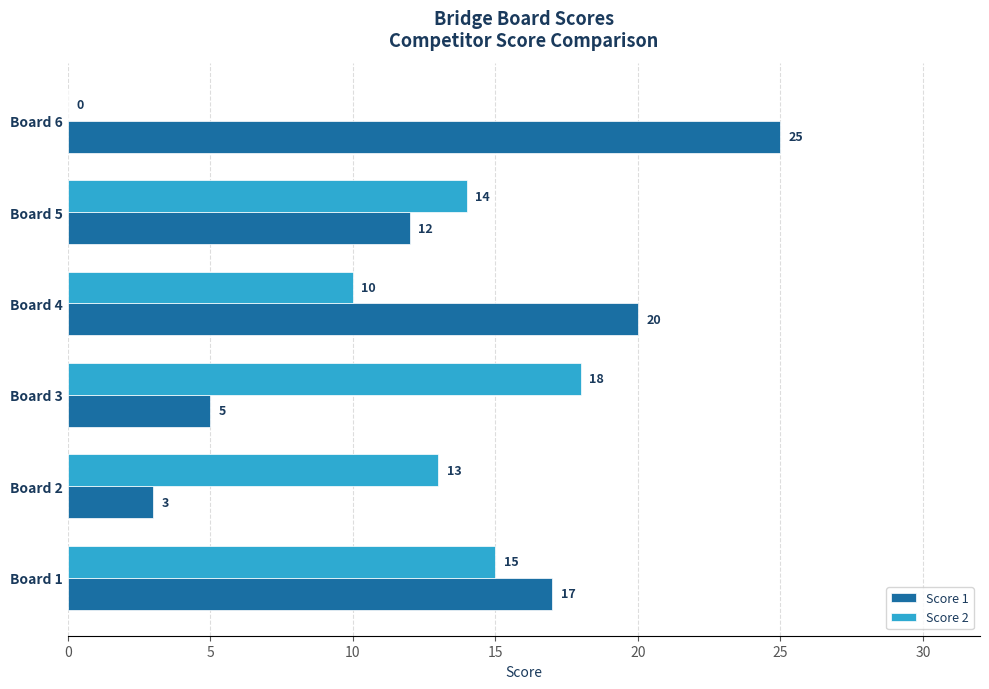

What is the sum of all Score 1 values?

82